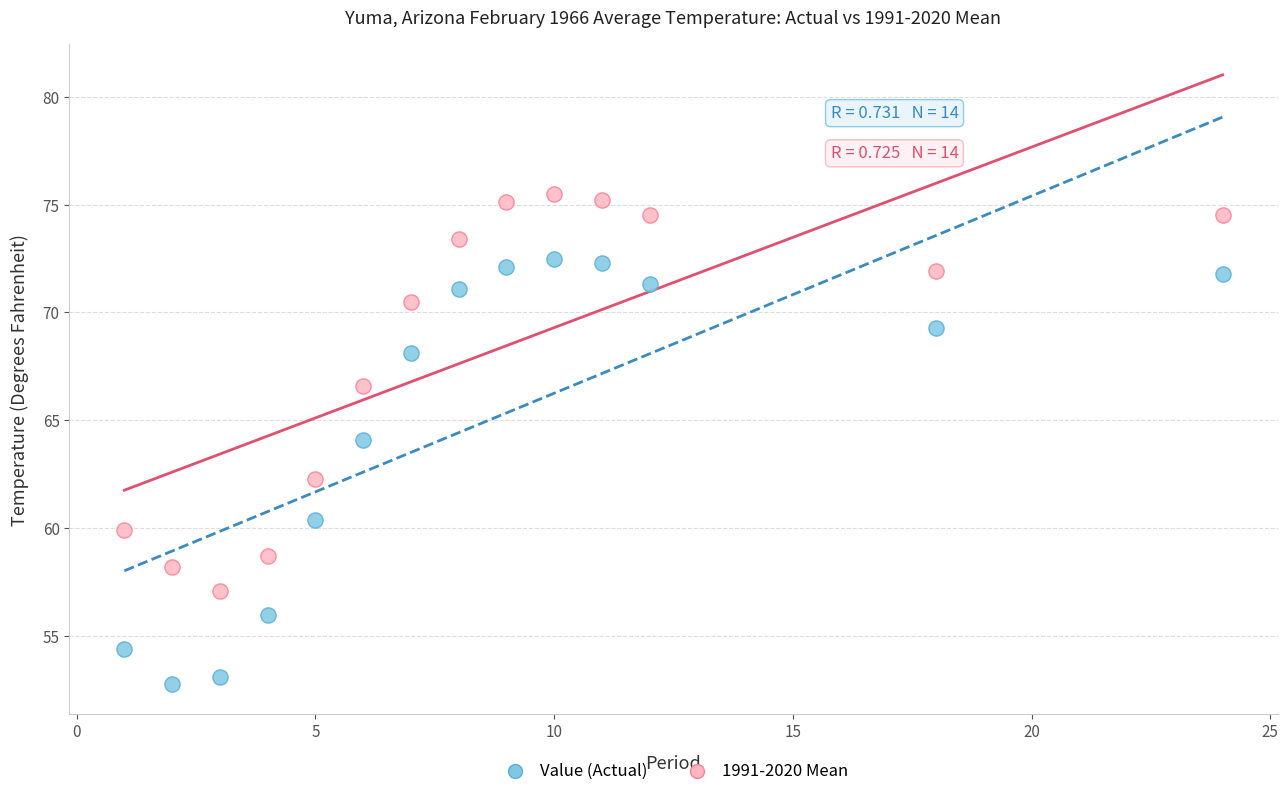

Which series has the widest spread of Y values?

Value (Actual)